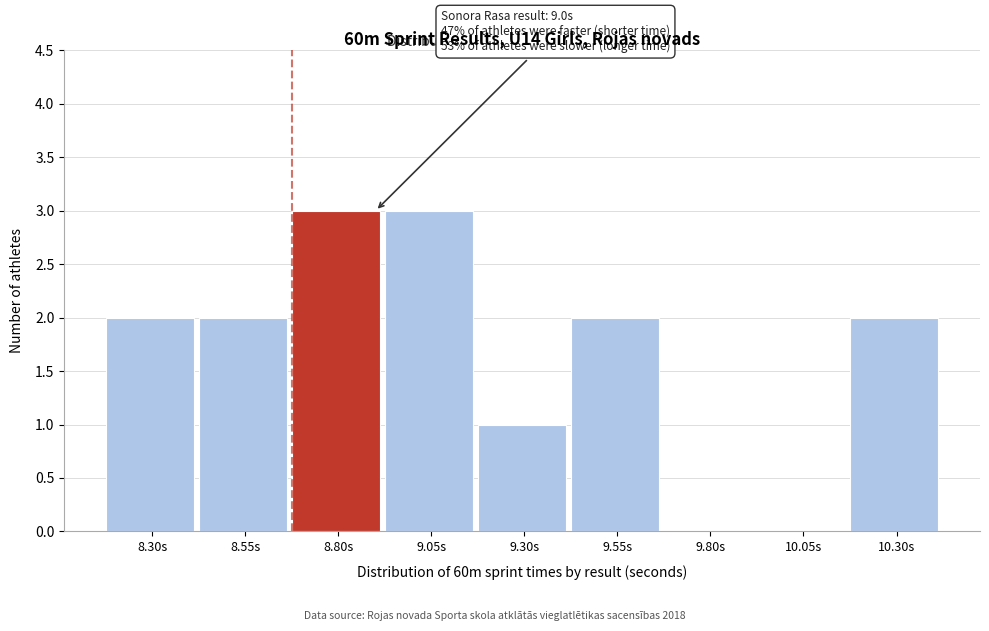

Reading right to left, what are all the values shown in this chart?

10.30s=2	10.05s=0	9.80s=0	9.55s=2	9.30s=1	9.05s=3	8.80s=3	8.55s=2	8.30s=2